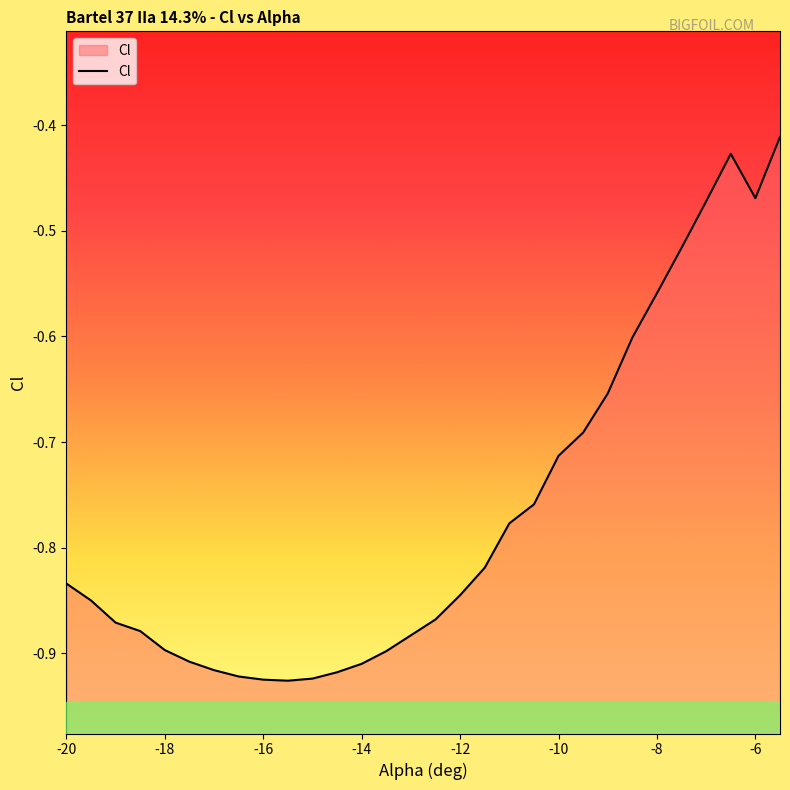

What is the smallest value displayed?

-0.9